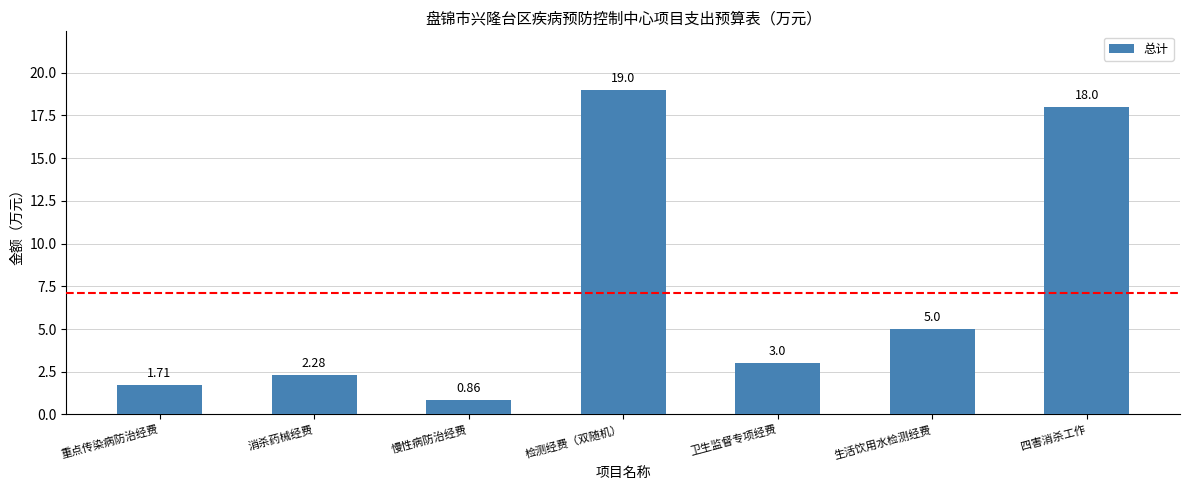

What is the change in value from 重点传染病防治经费 to 消杀药械经费?

+0.6